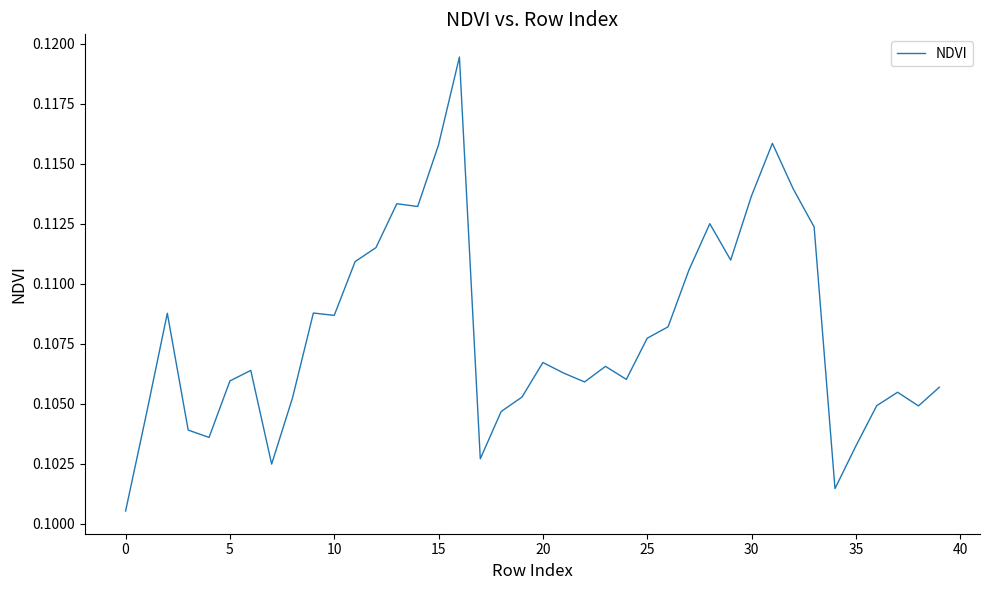

Between 0 and 20, which is larger?

20